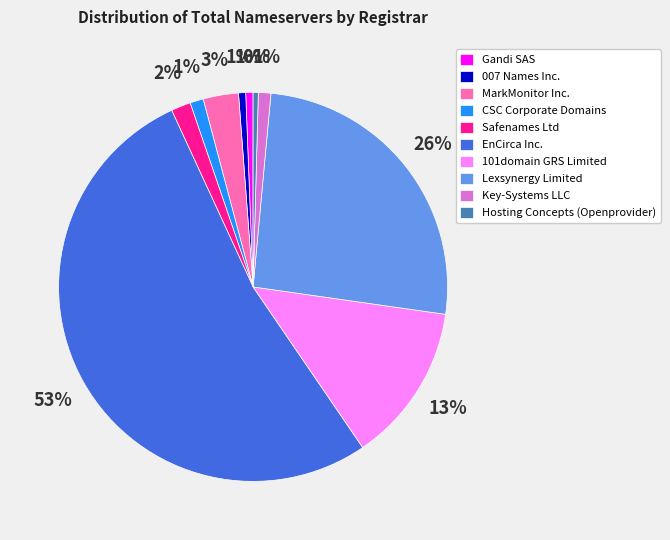

To the nearest percent, what percentage of the pie is MarkMonitor Inc.?

3%